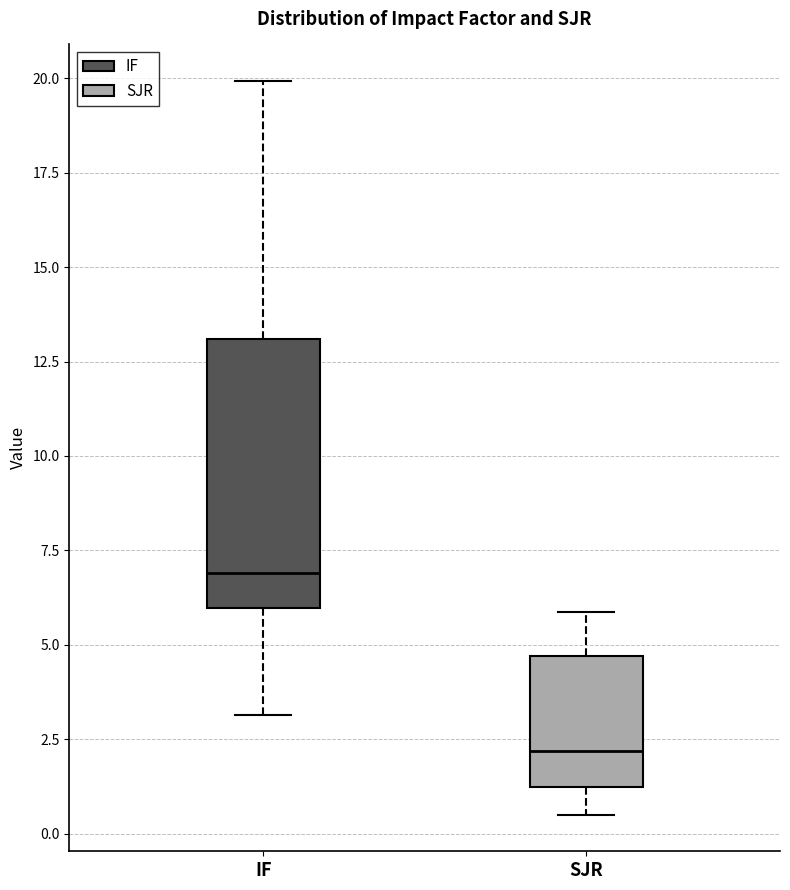

Reading left to right, read every box against the y-axis: the position of its median line, the range the box covers, and the ends of its whiskers. The values are not printed on the chart, so give them approximately, as read against the axis.

IF: median 7.0, box 6.0 to 13.0, whiskers 3.0 to 20.0
SJR: median 2.0, box 1.0 to 4.5, whiskers 0.5 to 6.0